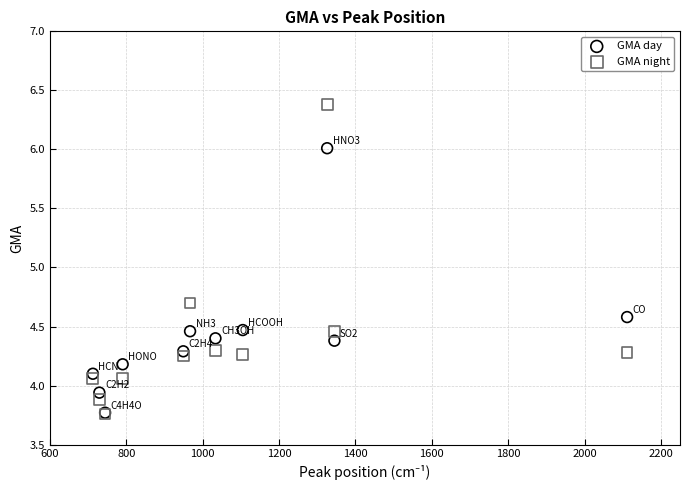

Across all series, what Y value is closest to 5?

4.7